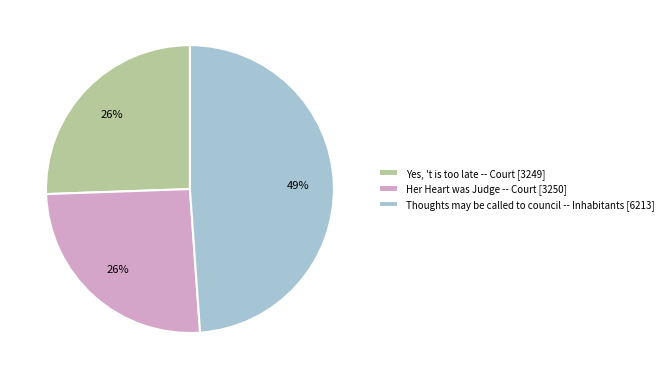

What is the largest slice in the pie chart?

Thoughts may be called to council -- Inhabitants [6213]